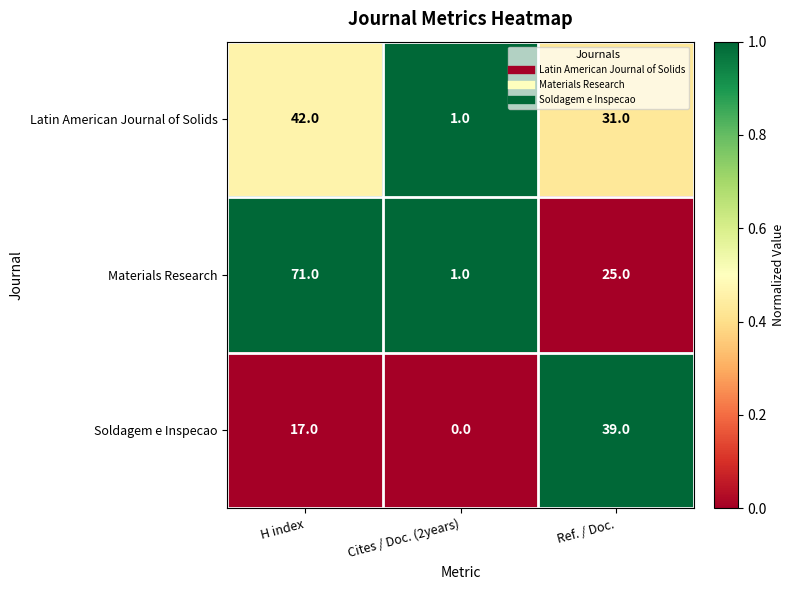

Reading right to left, extract all data points from this chart.

Latin American Journal of Solids: 31	1	42
Materials Research: 25	1	71
Soldagem e Inspecao: 39	0	17